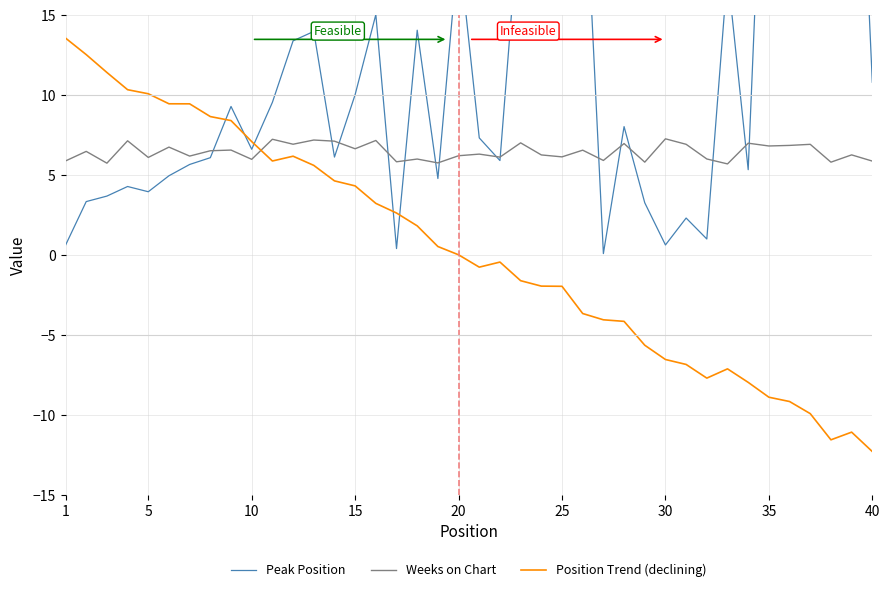

What is the maximum value for Weeks on Chart?

7.3